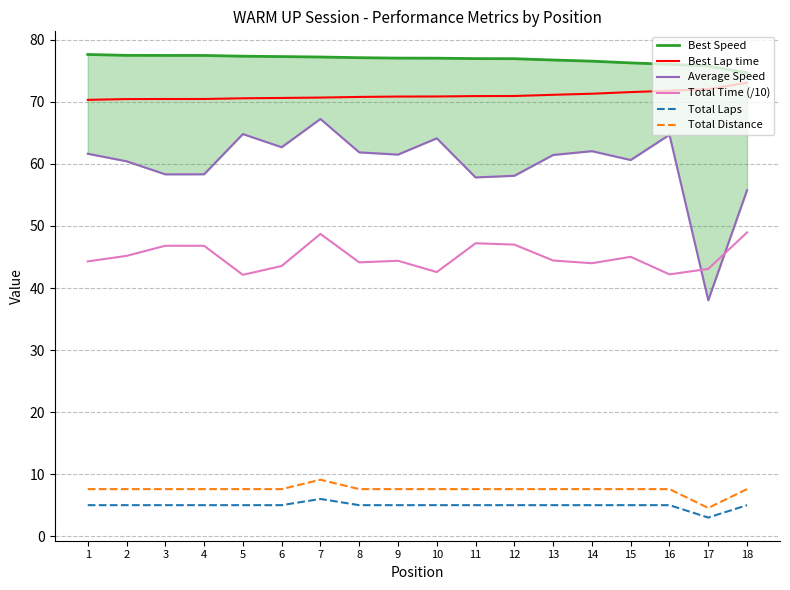

Is the value of Total Time (/10) at 18 greater than the value of Best Lap time at 10?

No